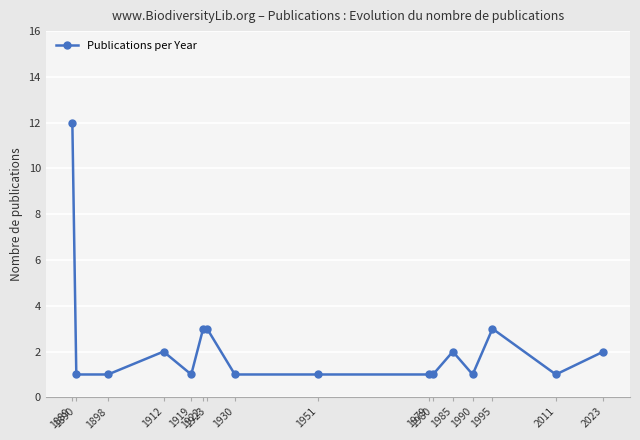

Is it true that the value at 2011 is 1?

True